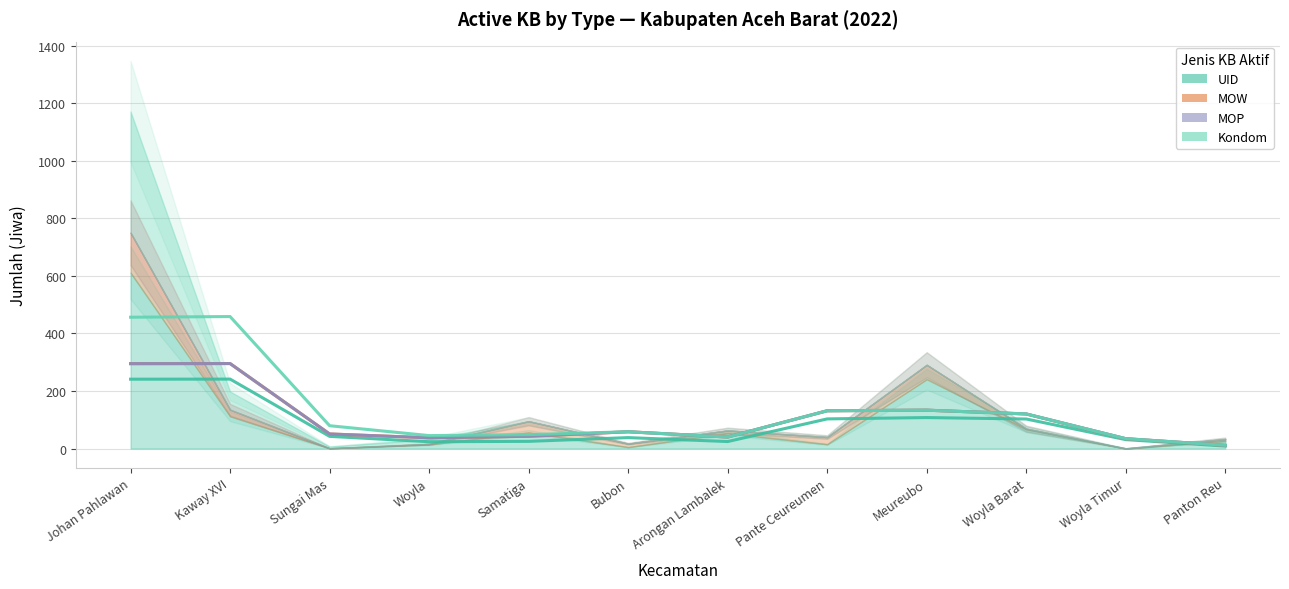

True or false: UID (trend) and Kondom (trend) cross at least once.

False